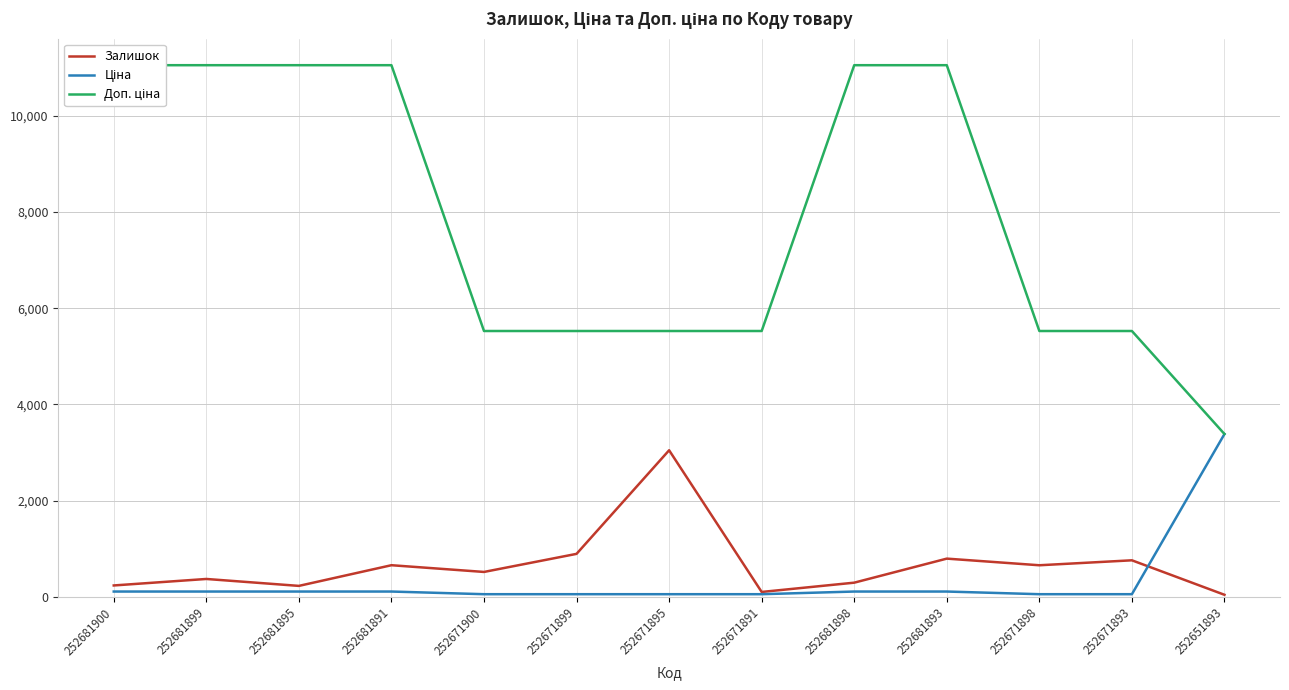

What is the difference between the Доп. ціна values at 252671900 and 252681899?

5527.0